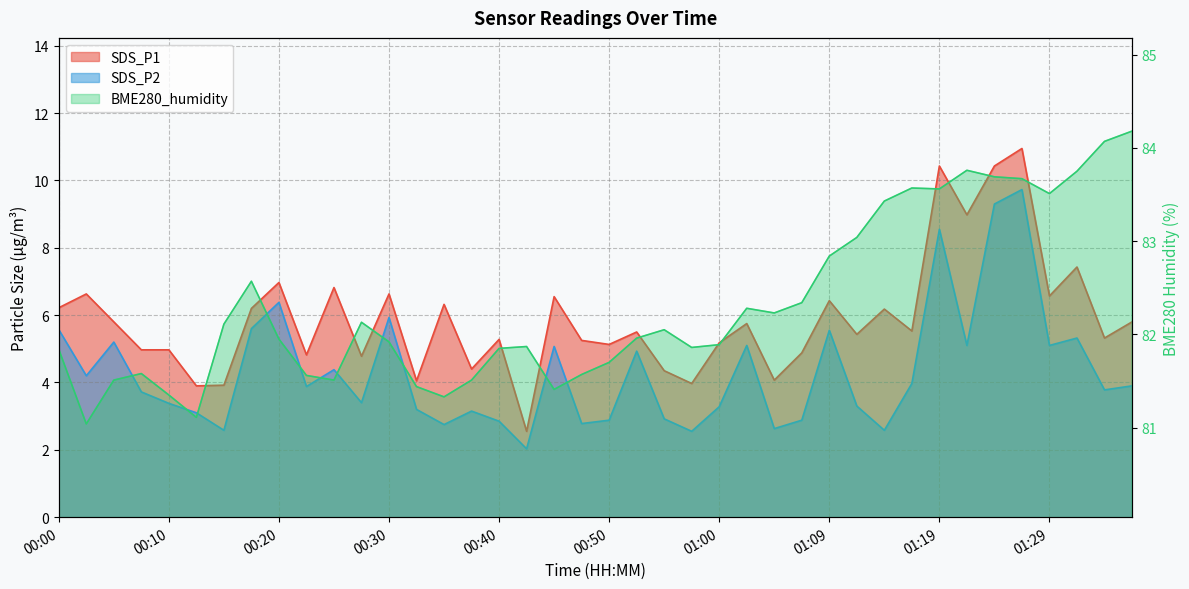

Between 00:05 and 00:42, which series saw the biggest shift?

SDS_P1